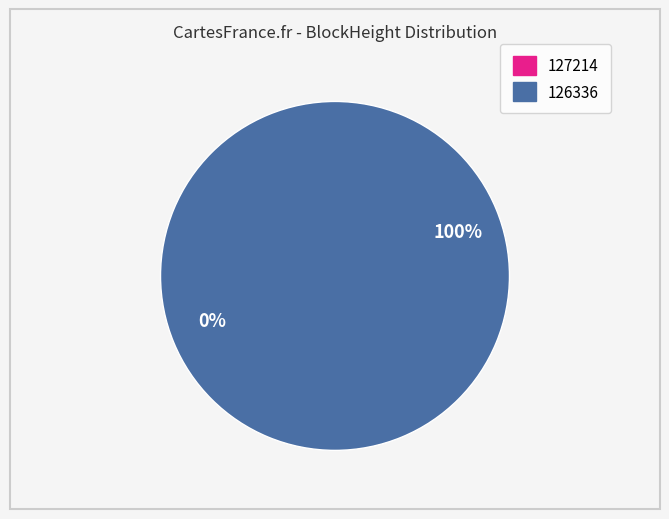

To the nearest percent, what is the difference between the 127214 and 126336 slice percentages?

100%